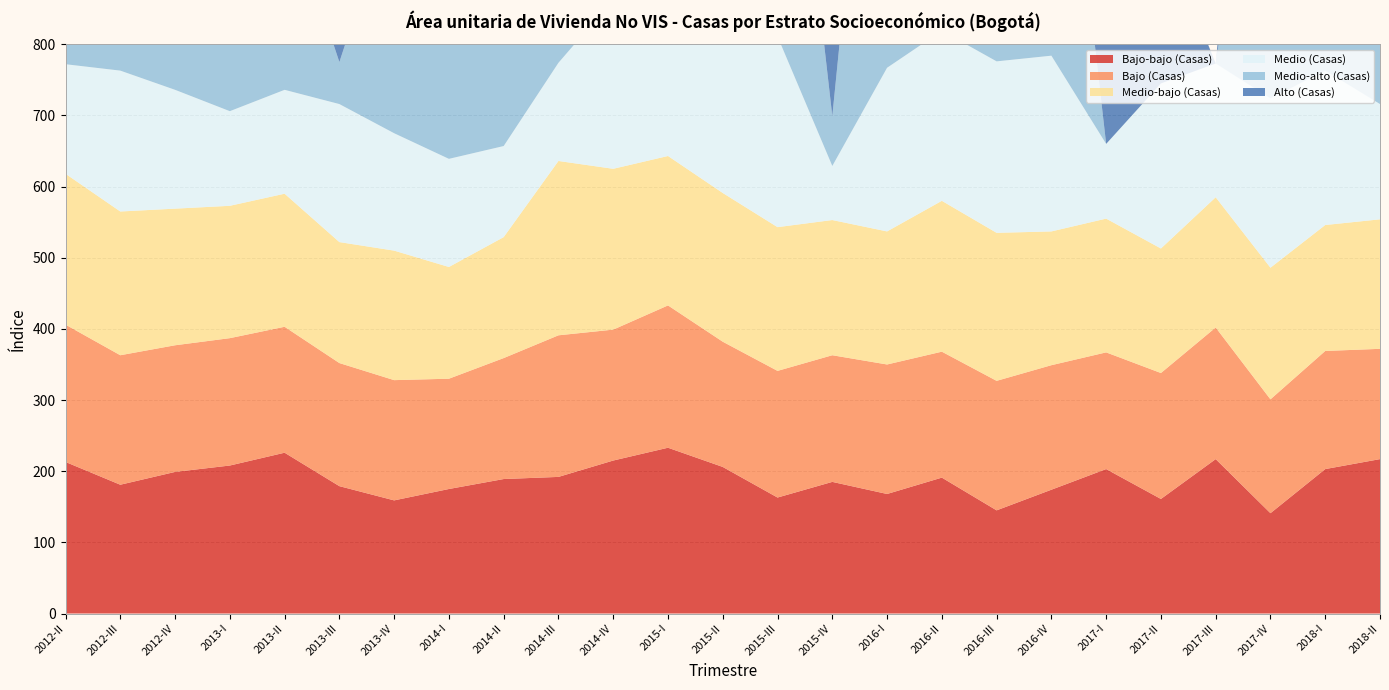

Reading left to right, extract all data points from this chart.

Bajo-bajo (Casas): 2012-II=213	2012-III=181	2012-IV=199	2013-I=208	2013-II=226	2013-III=179	2013-IV=159	2014-I=175	2014-II=189	2014-III=192	2014-IV=215	2015-I=233	2015-II=206	2015-III=163	2015-IV=185	2016-I=168	2016-II=191	2016-III=145	2016-IV=174	2017-I=203	2017-II=161	2017-III=217	2017-IV=141	2018-I=203	2018-II=217
Bajo (Casas): 2012-II=193	2012-III=182	2012-IV=178	2013-I=179	2013-II=177	2013-III=173	2013-IV=169	2014-I=155	2014-II=170	2014-III=199	2014-IV=184	2015-I=200	2015-II=176	2015-III=178	2015-IV=178	2016-I=182	2016-II=177	2016-III=182	2016-IV=175	2017-I=164	2017-II=177	2017-III=185	2017-IV=160	2018-I=166	2018-II=155
Medio-bajo (Casas): 2012-II=212	2012-III=202	2012-IV=192	2013-I=186	2013-II=187	2013-III=170	2013-IV=182	2014-I=157	2014-II=170	2014-III=245	2014-IV=226	2015-I=210	2015-II=209	2015-III=202	2015-IV=190	2016-I=187	2016-II=212	2016-III=208	2016-IV=188	2017-I=188	2017-II=175	2017-III=183	2017-IV=185	2018-I=177	2018-II=182
Medio (Casas): 2012-II=154	2012-III=198	2012-IV=167	2013-I=133	2013-II=146	2013-III=194	2013-IV=165	2014-I=152	2014-II=128	2014-III=138	2014-IV=238	2015-I=212	2015-II=284	2015-III=268	2015-IV=76	2016-I=230	2016-II=239	2016-III=241	2016-IV=247	2017-I=105	2017-II=232	2017-III=188	2017-IV=238	2018-I=217	2018-II=162
Medio-alto (Casas): 2012-II=158	2012-III=179	2012-IV=203	2013-I=507	2013-II=270	2013-III=59	2013-IV=334	2014-I=170	2014-II=418	2014-III=246	2014-IV=335	2015-I=133	2015-II=757	2015-III=565	2015-IV=70	2016-I=700	2016-II=592	2016-III=432	2016-IV=550	2017-I=0	2017-II=0	2017-III=0	2017-IV=554	2018-I=400	2018-II=340
Alto (Casas): 2012-II=302	2012-III=476	2012-IV=534	2013-I=409	2013-II=443	2013-III=408	2013-IV=545	2014-I=266	2014-II=448	2014-III=268	2014-IV=561	2015-I=482	2015-II=530	2015-III=305	2015-IV=233	2016-I=682	2016-II=268	2016-III=357	2016-IV=390	2017-I=289	2017-II=220	2017-III=0	2017-IV=325	2018-I=298	2018-II=0